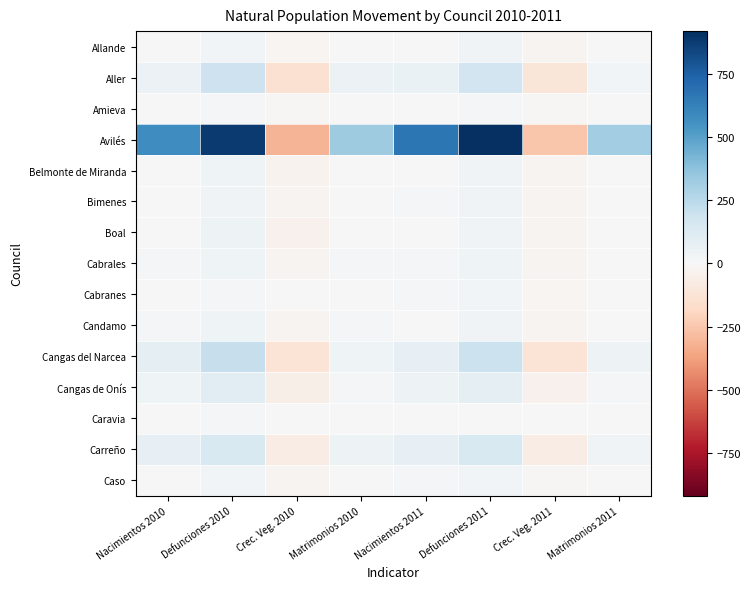

Which label corresponds to the smallest value in the chart?

Crec. Veg. 2010